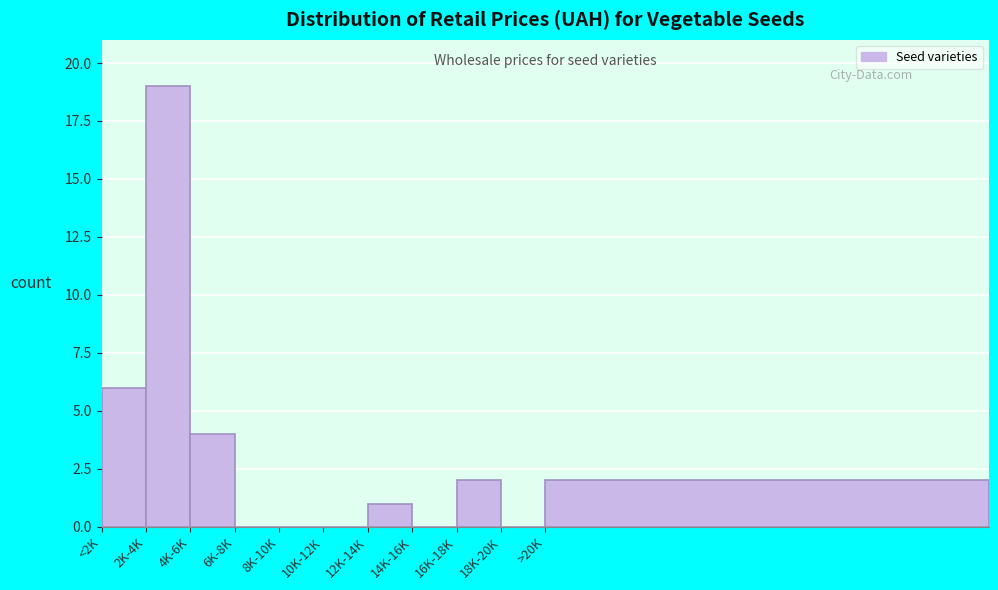

Reading left to right, what are all the values shown in this chart?

<2K=6	2K-4K=19	4K-6K=4	6K-8K=0	8K-10K=0	10K-12K=0	12K-14K=1	14K-16K=0	16K-18K=2	18K-20K=0	>20K=2